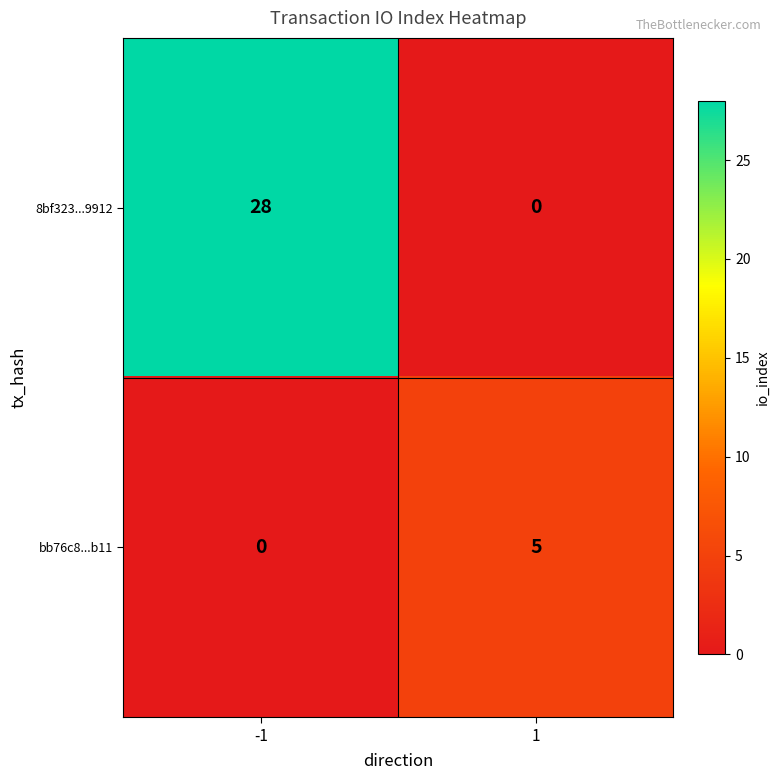

List the series in order of their peak value, lowest first.

bb76c8...b11, 8bf323...9912